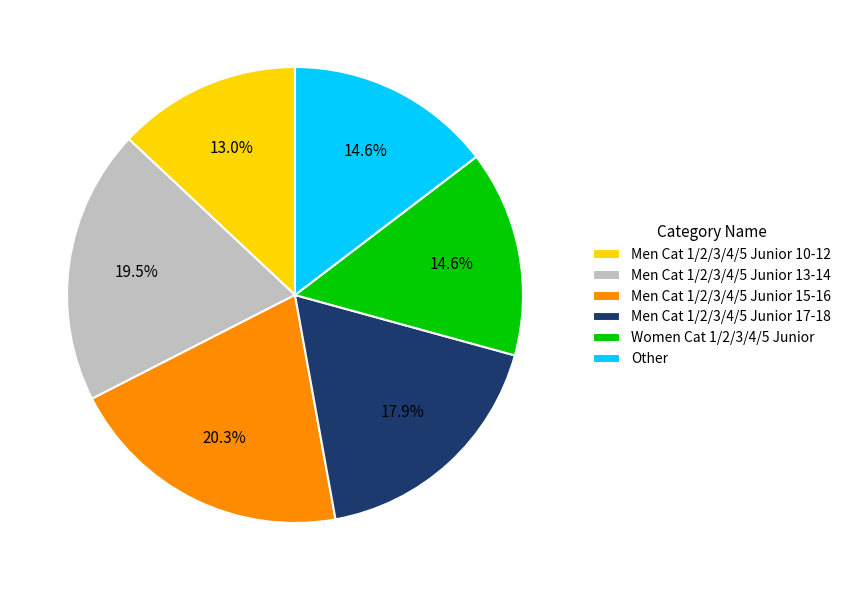

Which slice is the largest?

Men Cat 1/2/3/4/5 Junior 15-16